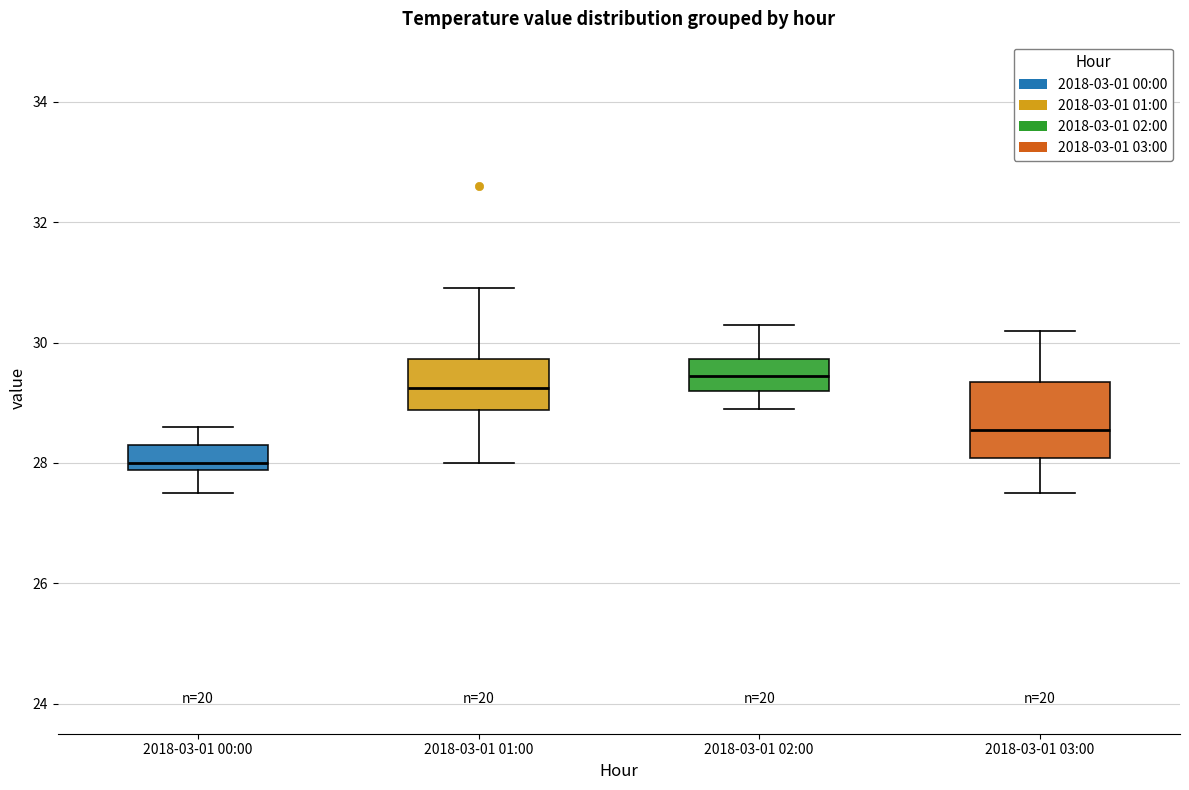

Which box is the tallest, from its lower edge to its upper edge?

2018-03-01 03:00